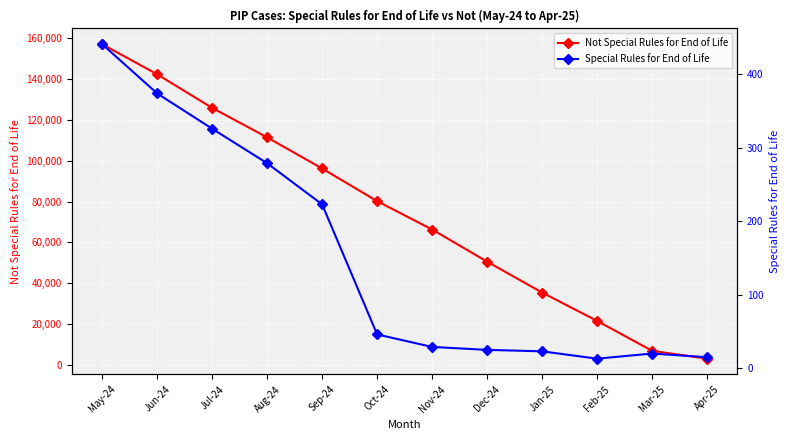

At which category is the sum across all series the highest?

May-24